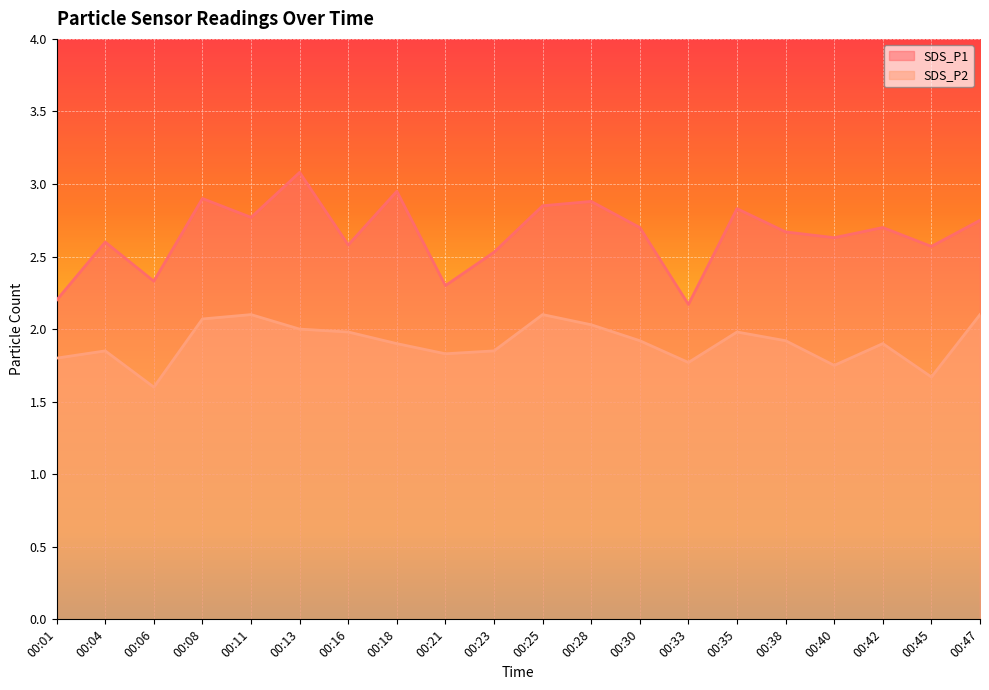

Count the number of data series in this chart.

2